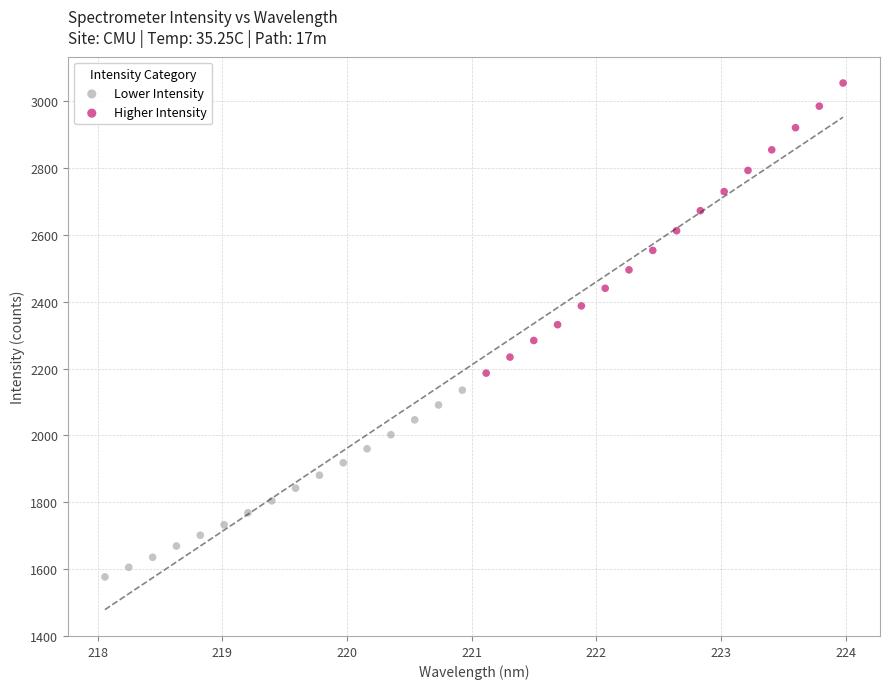

Which series contains the lowest Y value?

Lower Intensity